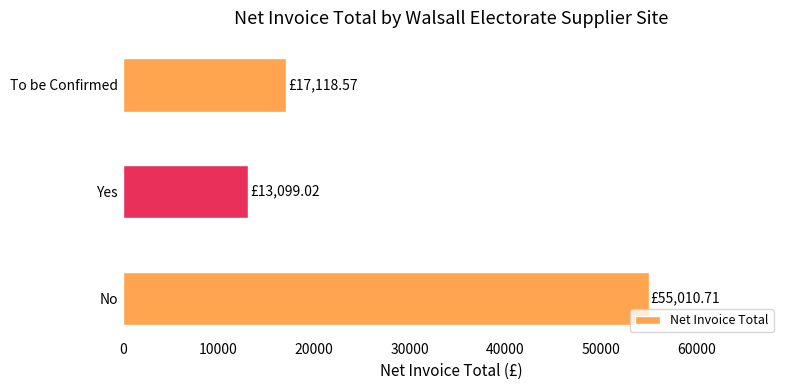

What is the change in value from No to Yes?

-41911.7